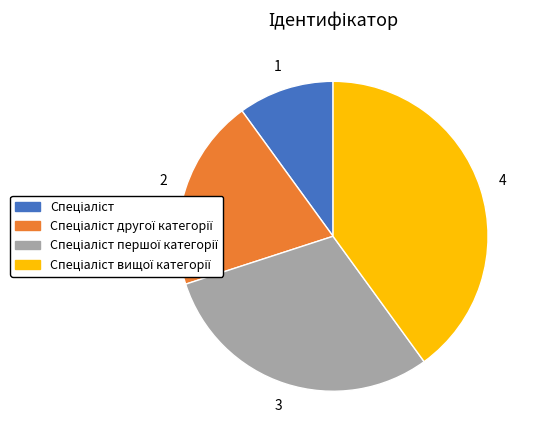

Does any single category account for the majority?

No